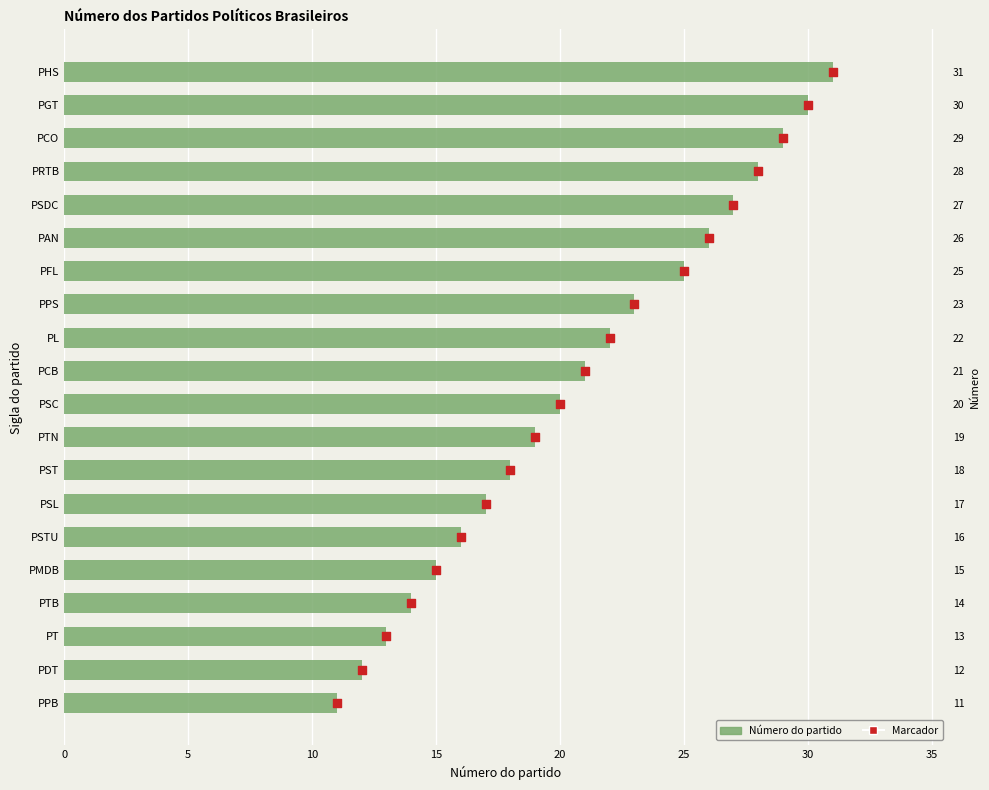

What is the ratio of the value at PSC to the value at PMDB?

1.3